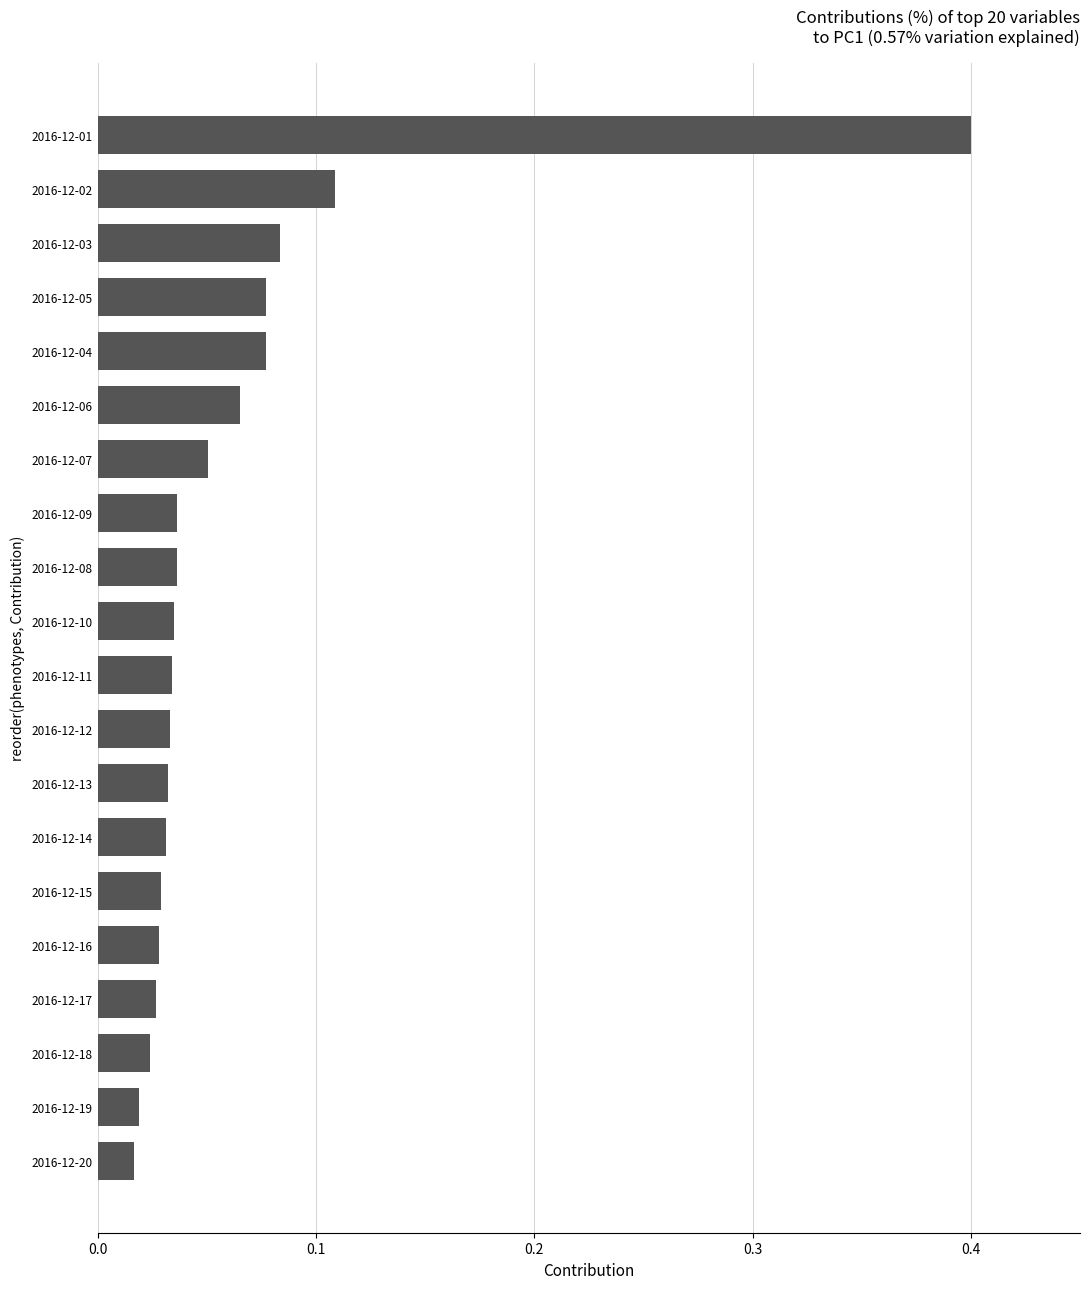

How many data points does each series have?

20